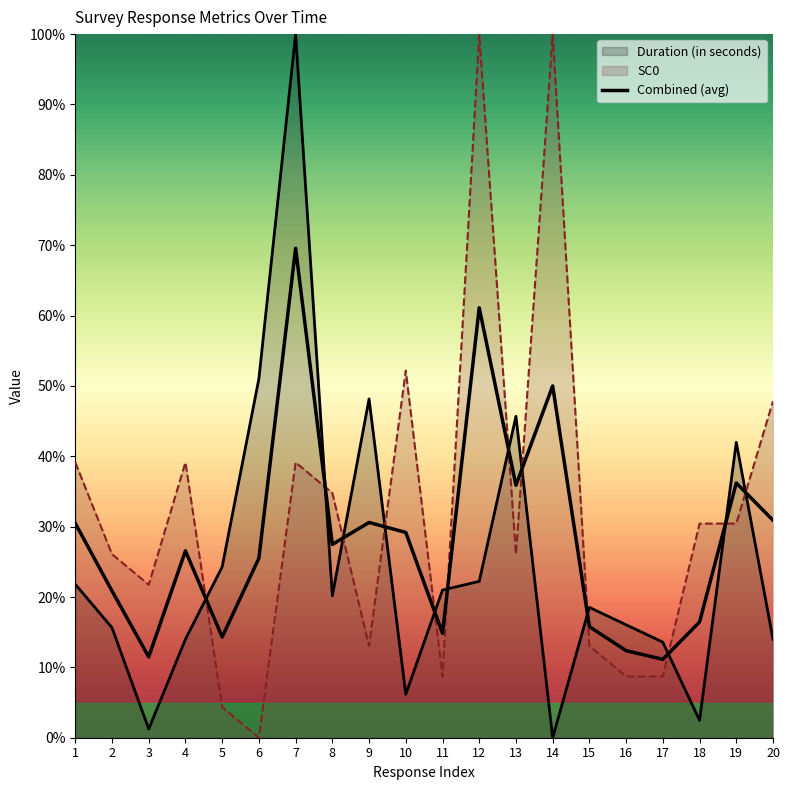

Is it true that the value at 9 is 14.5?

False